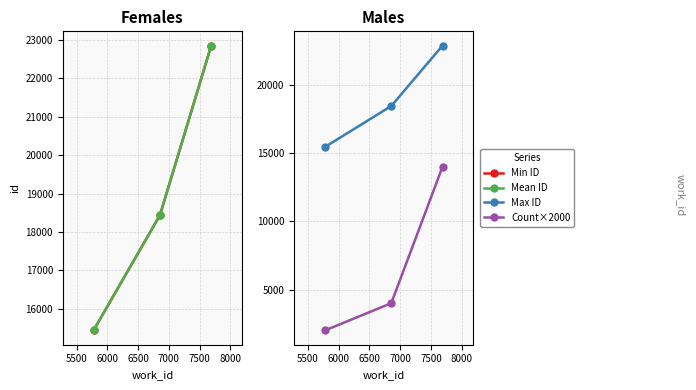

How many categories are shown in the chart?

3